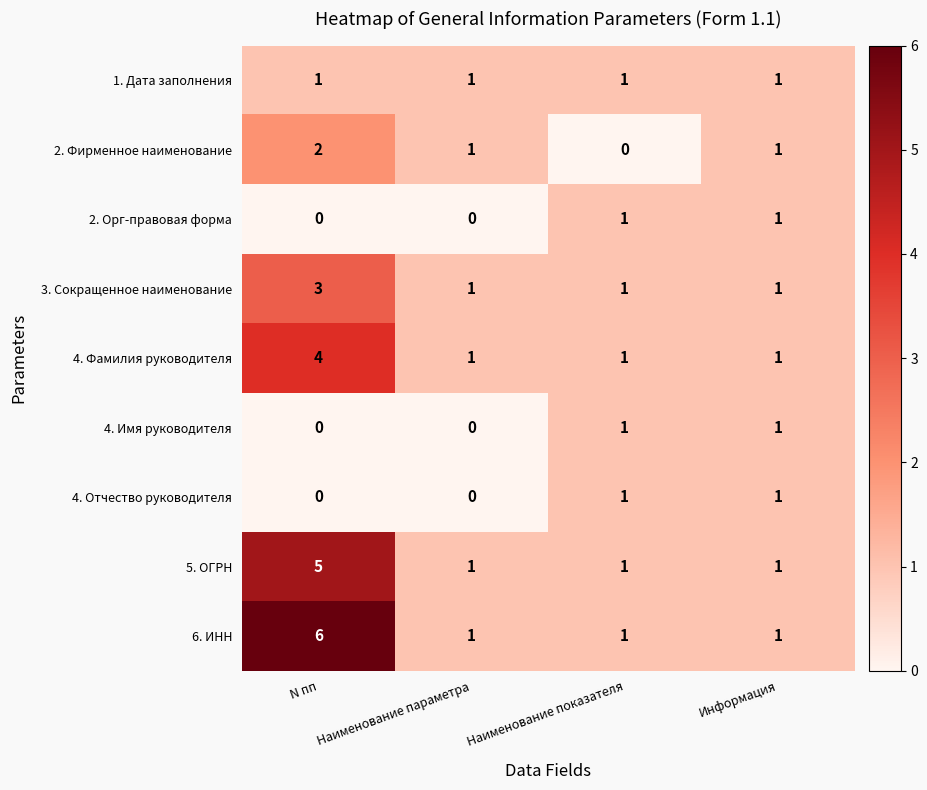

Is the value of 6. ИНН at N пп greater than the value of 4. Имя руководителя at Наименование параметра?

Yes